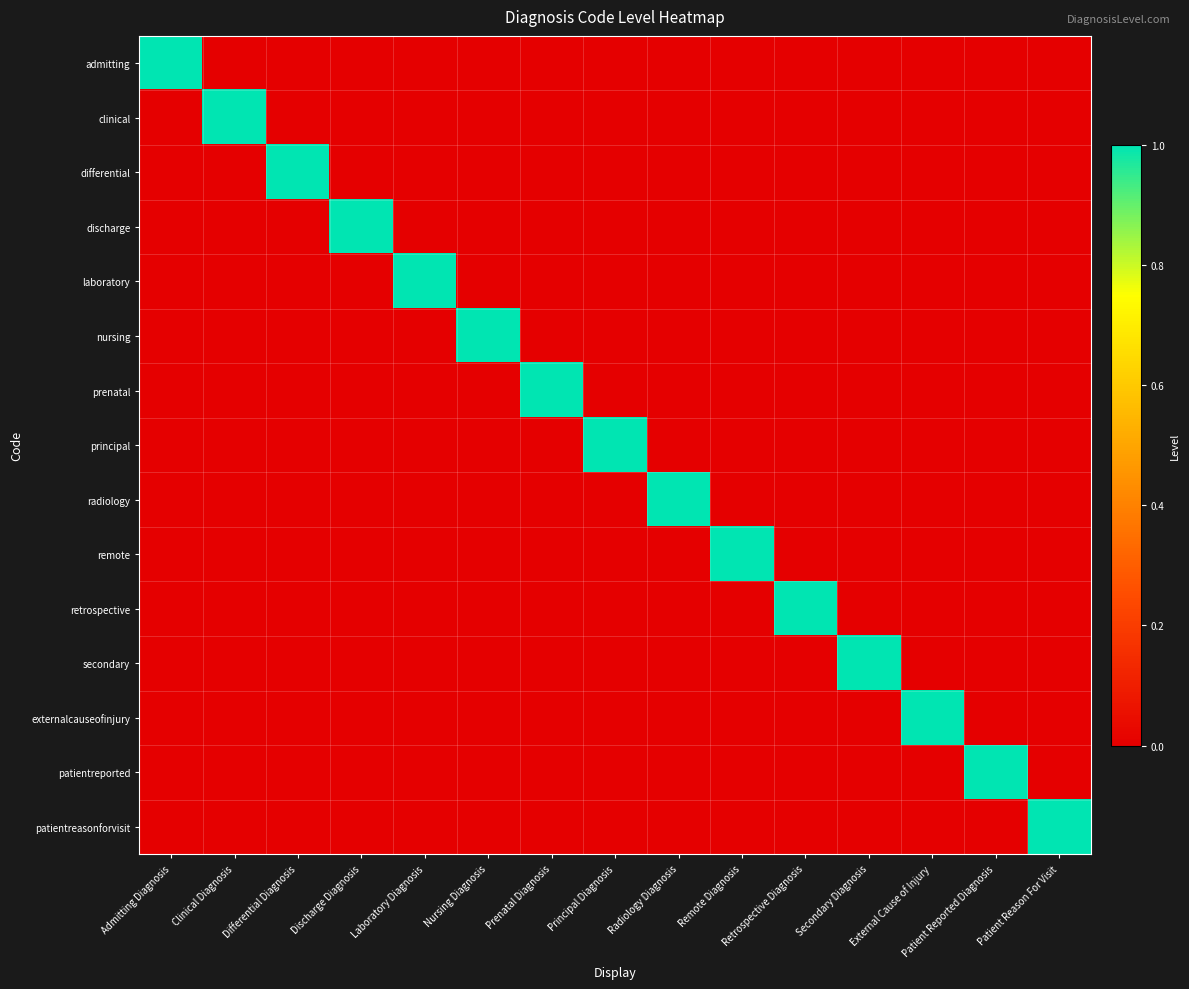

Reading left to right, transcribe all the data shown in this chart.

admitting: Admitting Diagnosis=1	Clinical Diagnosis=0	Differential Diagnosis=0	Discharge Diagnosis=0	Laboratory Diagnosis=0	Nursing Diagnosis=0	Prenatal Diagnosis=0	Principal Diagnosis=0	Radiology Diagnosis=0	Remote Diagnosis=0	Retrospective Diagnosis=0	Secondary Diagnosis=0	External Cause of Injury=0	Patient Reported Diagnosis=0	Patient Reason For Visit=0
clinical: Admitting Diagnosis=0	Clinical Diagnosis=1	Differential Diagnosis=0	Discharge Diagnosis=0	Laboratory Diagnosis=0	Nursing Diagnosis=0	Prenatal Diagnosis=0	Principal Diagnosis=0	Radiology Diagnosis=0	Remote Diagnosis=0	Retrospective Diagnosis=0	Secondary Diagnosis=0	External Cause of Injury=0	Patient Reported Diagnosis=0	Patient Reason For Visit=0
differential: Admitting Diagnosis=0	Clinical Diagnosis=0	Differential Diagnosis=1	Discharge Diagnosis=0	Laboratory Diagnosis=0	Nursing Diagnosis=0	Prenatal Diagnosis=0	Principal Diagnosis=0	Radiology Diagnosis=0	Remote Diagnosis=0	Retrospective Diagnosis=0	Secondary Diagnosis=0	External Cause of Injury=0	Patient Reported Diagnosis=0	Patient Reason For Visit=0
discharge: Admitting Diagnosis=0	Clinical Diagnosis=0	Differential Diagnosis=0	Discharge Diagnosis=1	Laboratory Diagnosis=0	Nursing Diagnosis=0	Prenatal Diagnosis=0	Principal Diagnosis=0	Radiology Diagnosis=0	Remote Diagnosis=0	Retrospective Diagnosis=0	Secondary Diagnosis=0	External Cause of Injury=0	Patient Reported Diagnosis=0	Patient Reason For Visit=0
laboratory: Admitting Diagnosis=0	Clinical Diagnosis=0	Differential Diagnosis=0	Discharge Diagnosis=0	Laboratory Diagnosis=1	Nursing Diagnosis=0	Prenatal Diagnosis=0	Principal Diagnosis=0	Radiology Diagnosis=0	Remote Diagnosis=0	Retrospective Diagnosis=0	Secondary Diagnosis=0	External Cause of Injury=0	Patient Reported Diagnosis=0	Patient Reason For Visit=0
nursing: Admitting Diagnosis=0	Clinical Diagnosis=0	Differential Diagnosis=0	Discharge Diagnosis=0	Laboratory Diagnosis=0	Nursing Diagnosis=1	Prenatal Diagnosis=0	Principal Diagnosis=0	Radiology Diagnosis=0	Remote Diagnosis=0	Retrospective Diagnosis=0	Secondary Diagnosis=0	External Cause of Injury=0	Patient Reported Diagnosis=0	Patient Reason For Visit=0
prenatal: Admitting Diagnosis=0	Clinical Diagnosis=0	Differential Diagnosis=0	Discharge Diagnosis=0	Laboratory Diagnosis=0	Nursing Diagnosis=0	Prenatal Diagnosis=1	Principal Diagnosis=0	Radiology Diagnosis=0	Remote Diagnosis=0	Retrospective Diagnosis=0	Secondary Diagnosis=0	External Cause of Injury=0	Patient Reported Diagnosis=0	Patient Reason For Visit=0
principal: Admitting Diagnosis=0	Clinical Diagnosis=0	Differential Diagnosis=0	Discharge Diagnosis=0	Laboratory Diagnosis=0	Nursing Diagnosis=0	Prenatal Diagnosis=0	Principal Diagnosis=1	Radiology Diagnosis=0	Remote Diagnosis=0	Retrospective Diagnosis=0	Secondary Diagnosis=0	External Cause of Injury=0	Patient Reported Diagnosis=0	Patient Reason For Visit=0
radiology: Admitting Diagnosis=0	Clinical Diagnosis=0	Differential Diagnosis=0	Discharge Diagnosis=0	Laboratory Diagnosis=0	Nursing Diagnosis=0	Prenatal Diagnosis=0	Principal Diagnosis=0	Radiology Diagnosis=1	Remote Diagnosis=0	Retrospective Diagnosis=0	Secondary Diagnosis=0	External Cause of Injury=0	Patient Reported Diagnosis=0	Patient Reason For Visit=0
remote: Admitting Diagnosis=0	Clinical Diagnosis=0	Differential Diagnosis=0	Discharge Diagnosis=0	Laboratory Diagnosis=0	Nursing Diagnosis=0	Prenatal Diagnosis=0	Principal Diagnosis=0	Radiology Diagnosis=0	Remote Diagnosis=1	Retrospective Diagnosis=0	Secondary Diagnosis=0	External Cause of Injury=0	Patient Reported Diagnosis=0	Patient Reason For Visit=0
retrospective: Admitting Diagnosis=0	Clinical Diagnosis=0	Differential Diagnosis=0	Discharge Diagnosis=0	Laboratory Diagnosis=0	Nursing Diagnosis=0	Prenatal Diagnosis=0	Principal Diagnosis=0	Radiology Diagnosis=0	Remote Diagnosis=0	Retrospective Diagnosis=1	Secondary Diagnosis=0	External Cause of Injury=0	Patient Reported Diagnosis=0	Patient Reason For Visit=0
secondary: Admitting Diagnosis=0	Clinical Diagnosis=0	Differential Diagnosis=0	Discharge Diagnosis=0	Laboratory Diagnosis=0	Nursing Diagnosis=0	Prenatal Diagnosis=0	Principal Diagnosis=0	Radiology Diagnosis=0	Remote Diagnosis=0	Retrospective Diagnosis=0	Secondary Diagnosis=1	External Cause of Injury=0	Patient Reported Diagnosis=0	Patient Reason For Visit=0
externalcauseofinjury: Admitting Diagnosis=0	Clinical Diagnosis=0	Differential Diagnosis=0	Discharge Diagnosis=0	Laboratory Diagnosis=0	Nursing Diagnosis=0	Prenatal Diagnosis=0	Principal Diagnosis=0	Radiology Diagnosis=0	Remote Diagnosis=0	Retrospective Diagnosis=0	Secondary Diagnosis=0	External Cause of Injury=1	Patient Reported Diagnosis=0	Patient Reason For Visit=0
patientreported: Admitting Diagnosis=0	Clinical Diagnosis=0	Differential Diagnosis=0	Discharge Diagnosis=0	Laboratory Diagnosis=0	Nursing Diagnosis=0	Prenatal Diagnosis=0	Principal Diagnosis=0	Radiology Diagnosis=0	Remote Diagnosis=0	Retrospective Diagnosis=0	Secondary Diagnosis=0	External Cause of Injury=0	Patient Reported Diagnosis=1	Patient Reason For Visit=0
patientreasonforvisit: Admitting Diagnosis=0	Clinical Diagnosis=0	Differential Diagnosis=0	Discharge Diagnosis=0	Laboratory Diagnosis=0	Nursing Diagnosis=0	Prenatal Diagnosis=0	Principal Diagnosis=0	Radiology Diagnosis=0	Remote Diagnosis=0	Retrospective Diagnosis=0	Secondary Diagnosis=0	External Cause of Injury=0	Patient Reported Diagnosis=0	Patient Reason For Visit=1